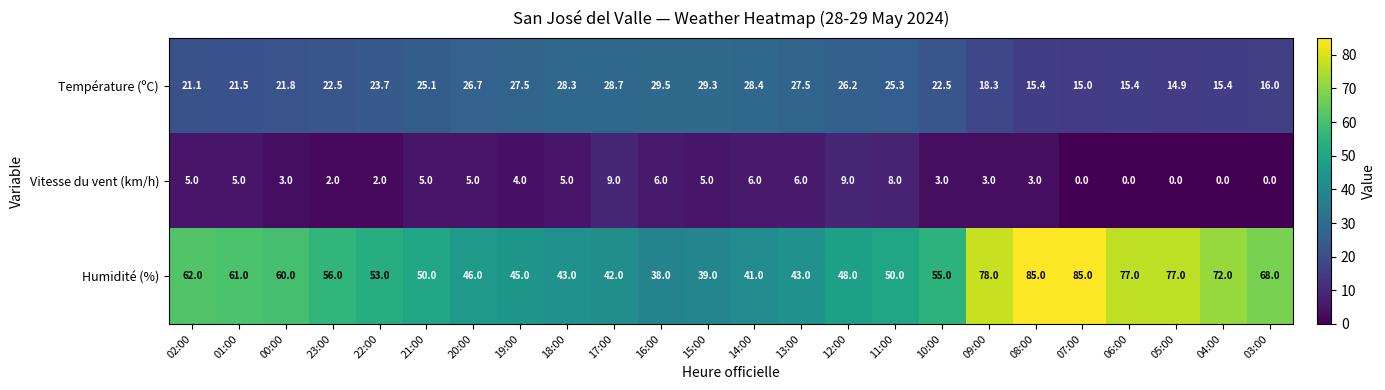

At which label is Température (ºC) closest to 22?

00:00